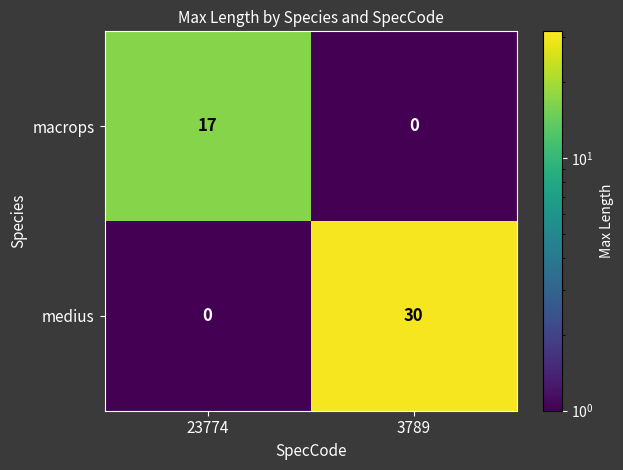

What is the sum of the medius values at 23774 and 3789?

30